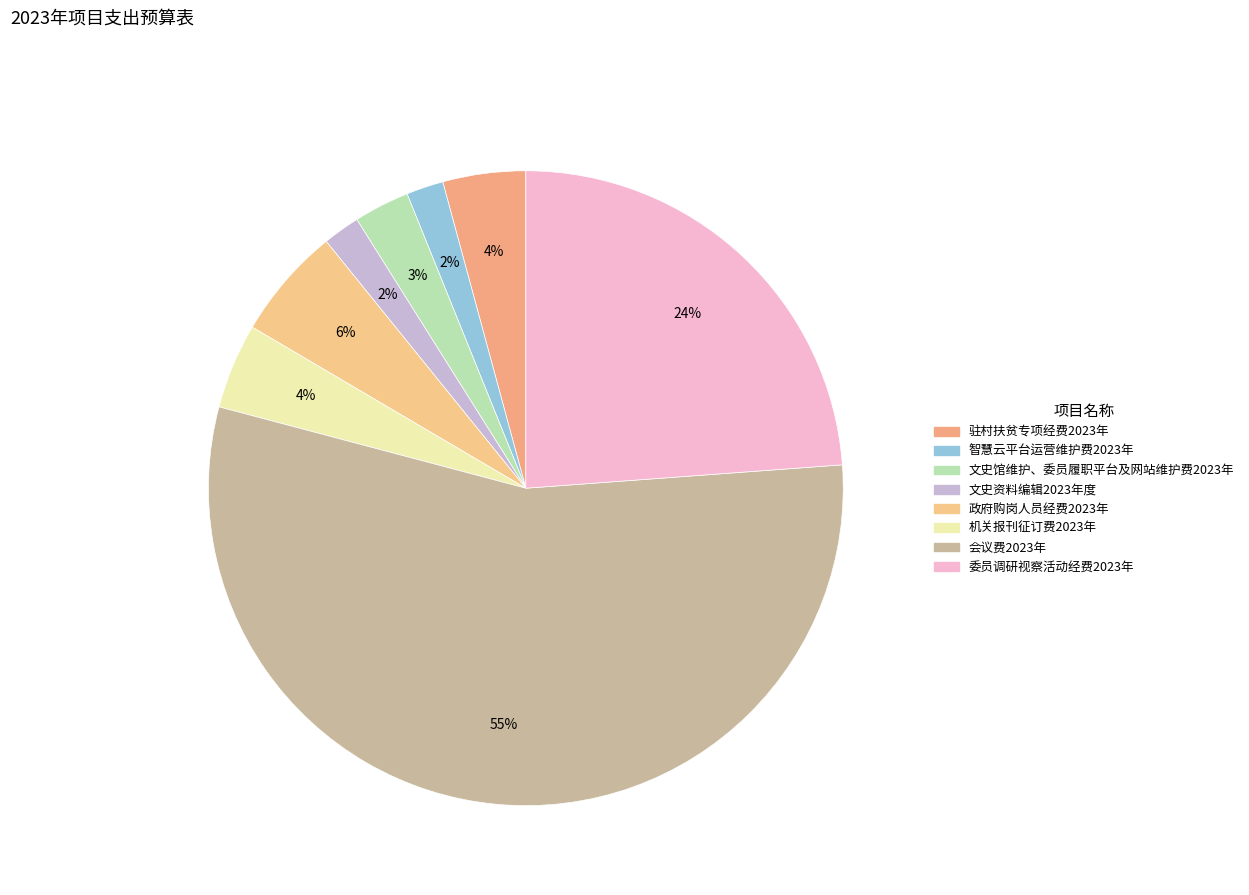

What percentage do 机关报刊征订费2023年 and 政府购岗人员经费2023年 together represent?

10.1%